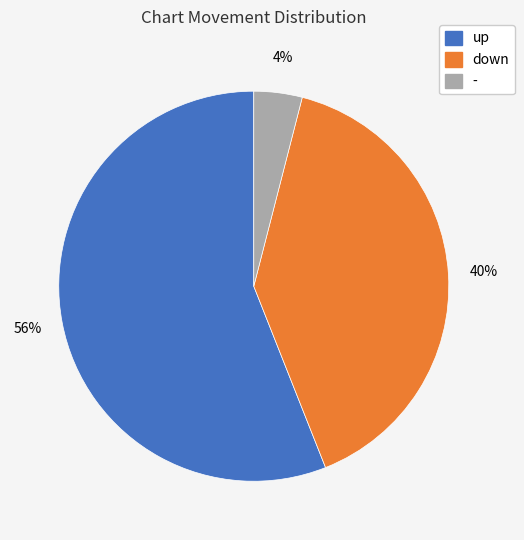

True or false: up accounts for 56% of the total.

True